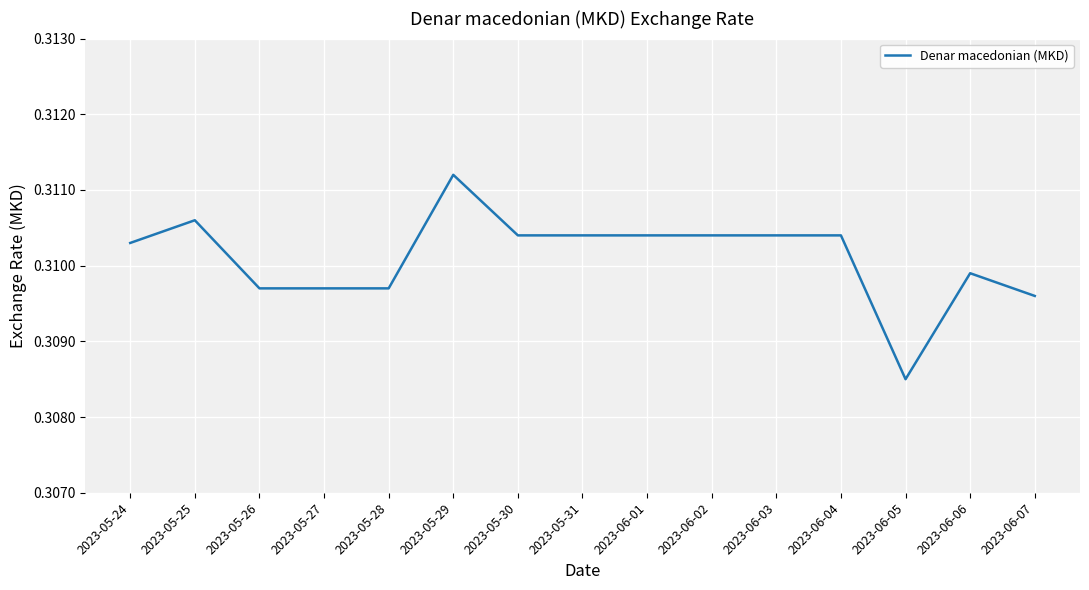

The value at 2023-05-31 is 0.2. True or false?

False